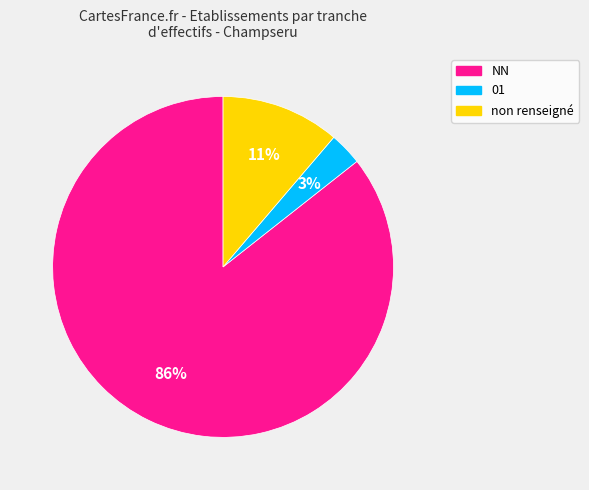

Is there any slice that represents more than half of the pie?

Yes